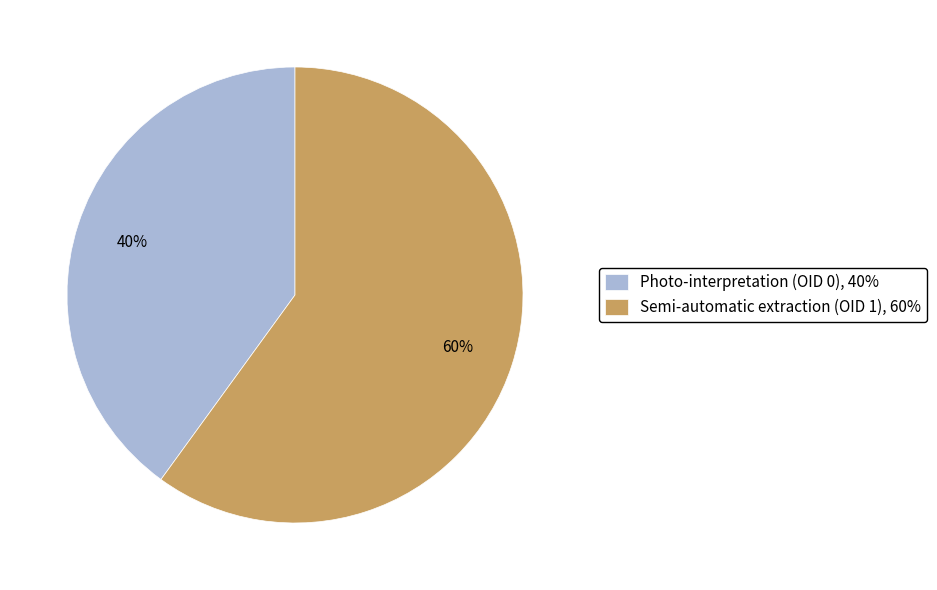

To the nearest percent, what is the combined percentage of Photo-interpretation (OID 0) and Semi-automatic extraction (OID 1)?

100%